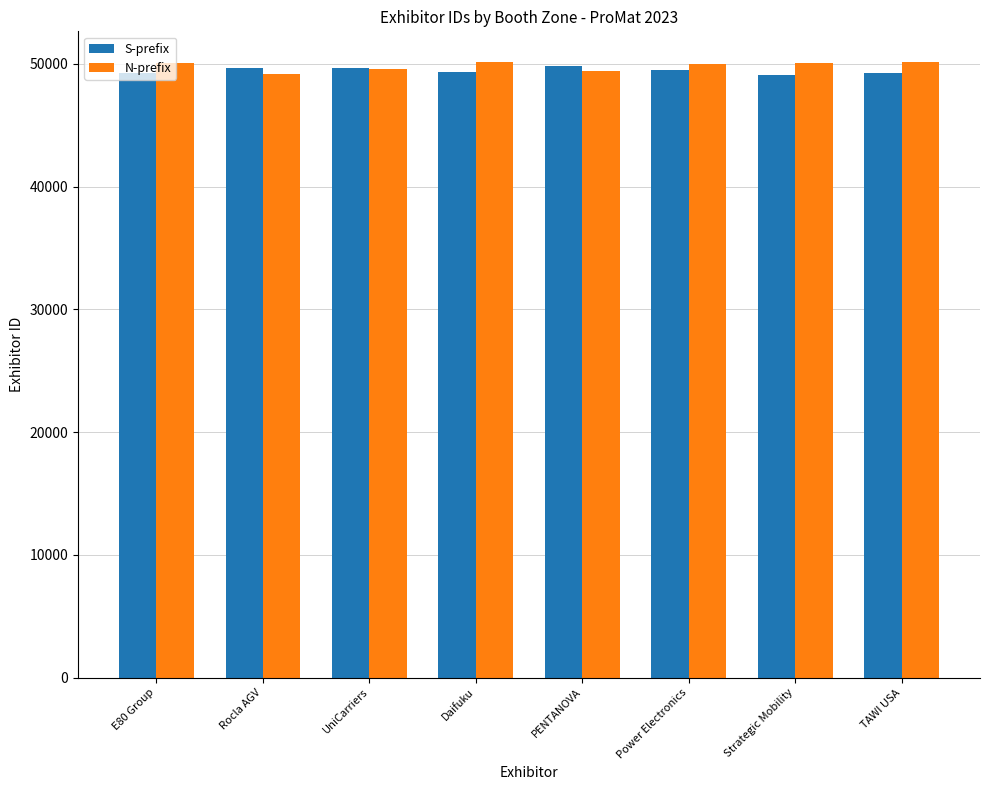

Read the S-prefix value at Strategic Mobility.

49080